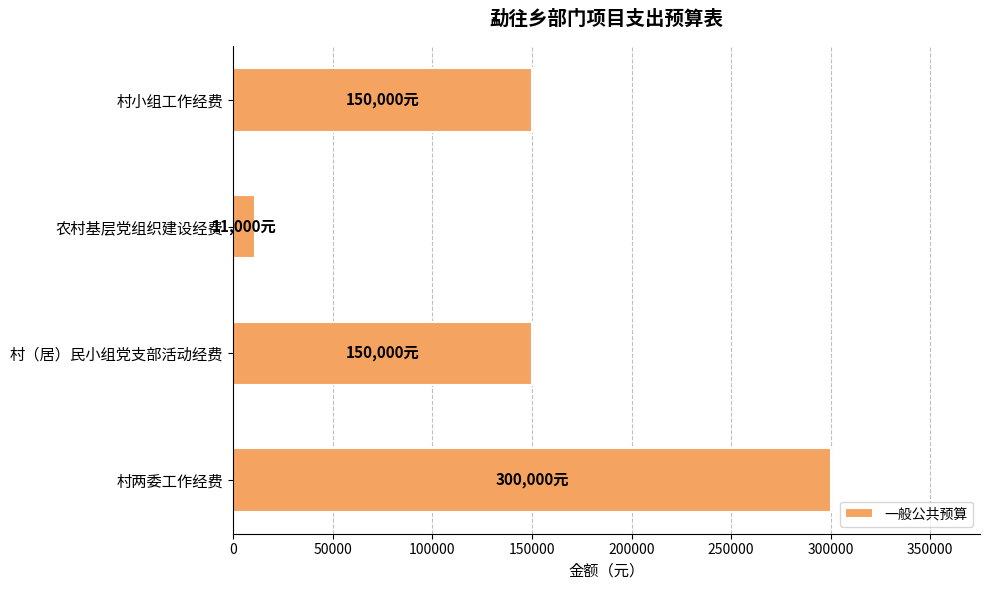

Which has a higher value, 村（居）民小组党支部活动经费 or 农村基层党组织建设经费?

村（居）民小组党支部活动经费